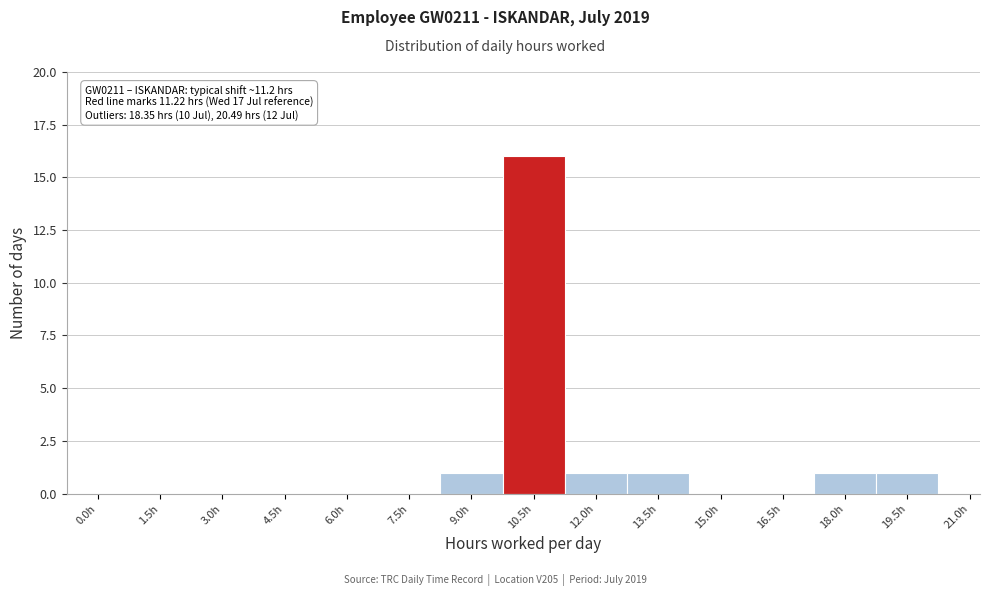

Reading right to left, transcribe all the data shown in this chart.

21.0h=0	19.5h=1	18.0h=1	16.5h=0	15.0h=0	13.5h=1	12.0h=1	10.5h=16	9.0h=1	7.5h=0	6.0h=0	4.5h=0	3.0h=0	1.5h=0	0.0h=0